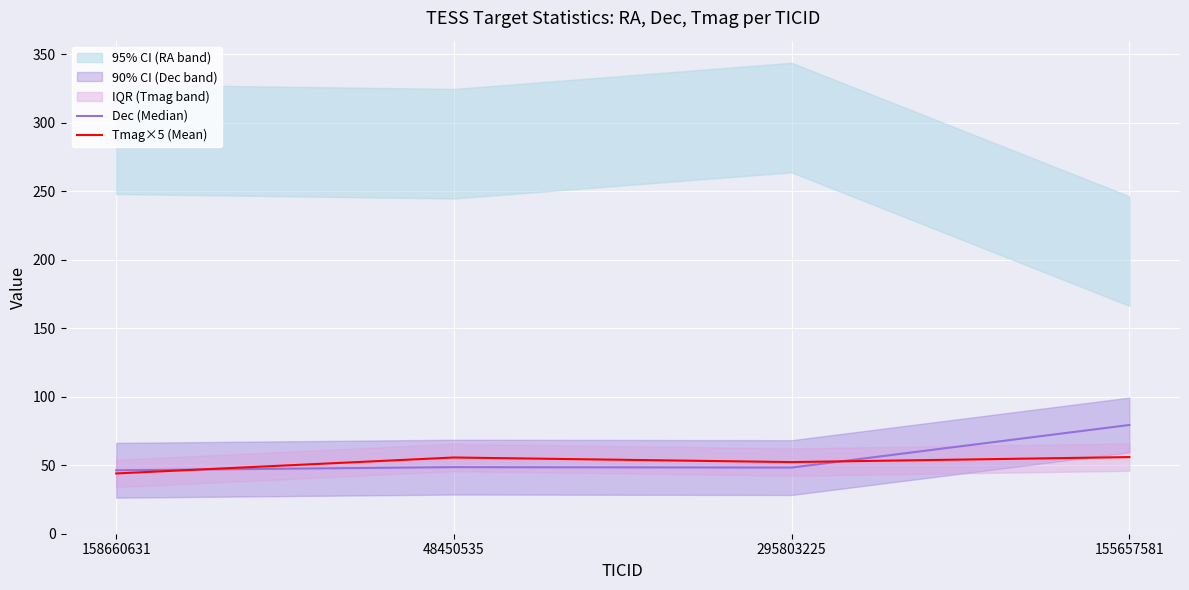

Is it true that Tmag×5 (Mean) equals 52.3 at 295803225?

True